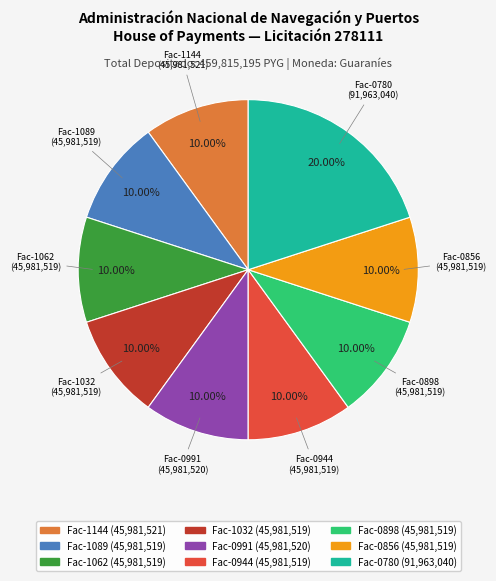

Does any single category account for the majority?

No